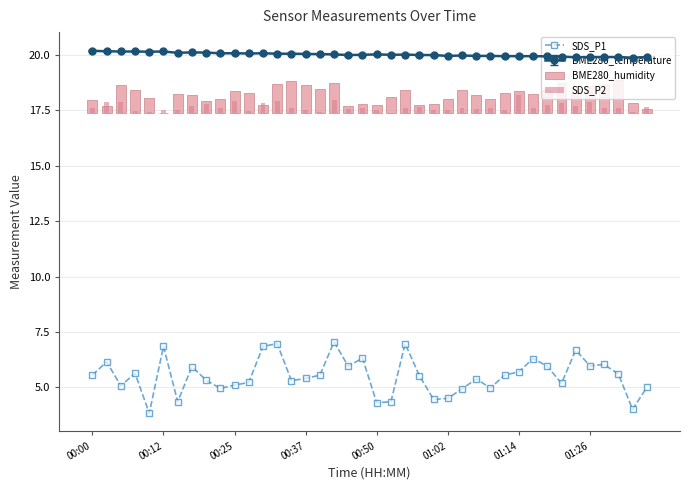

How many groups of bars are there?

40